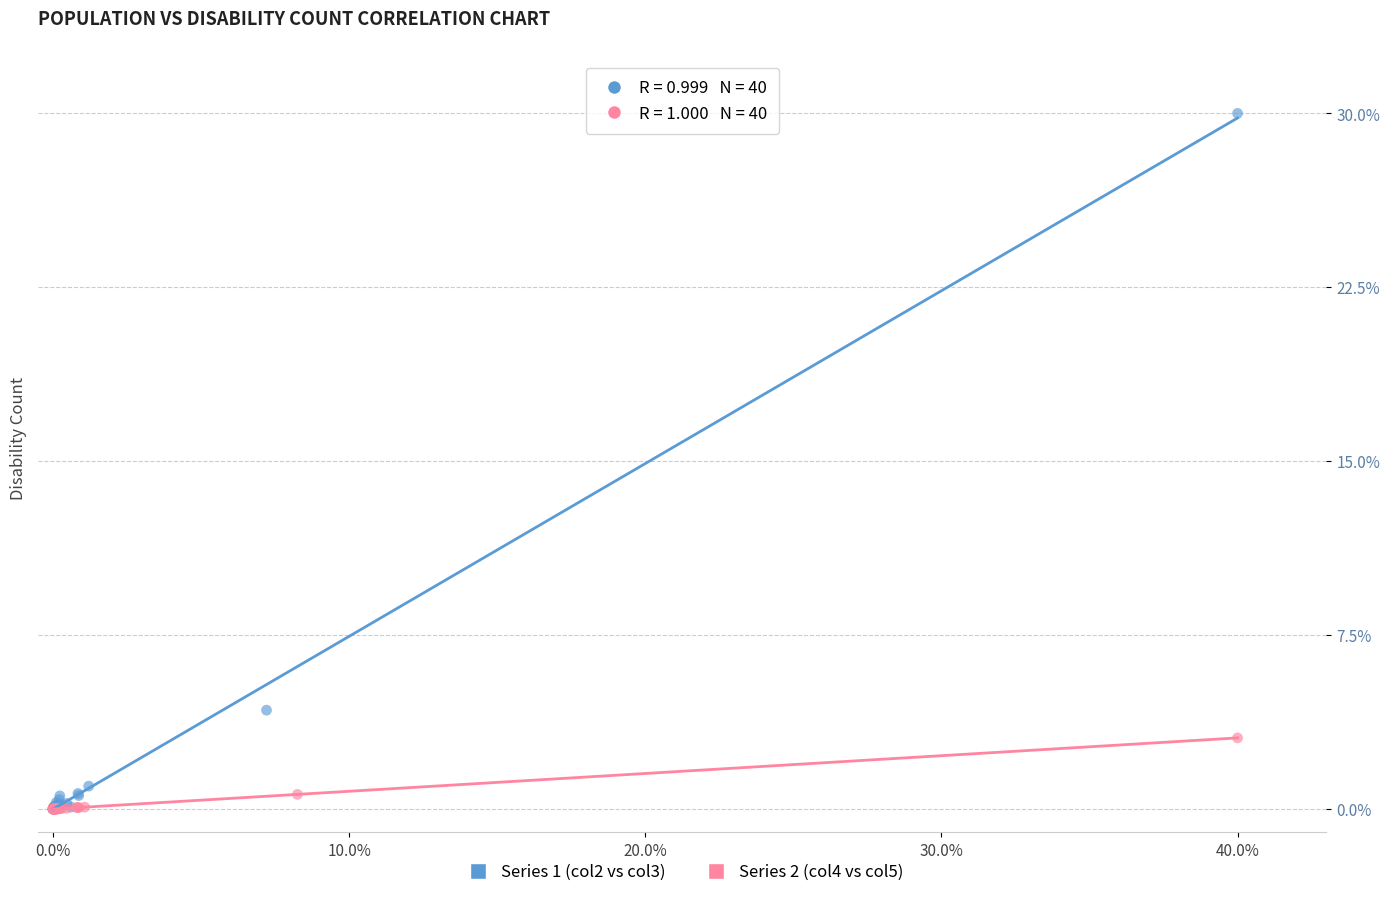

What are all the series names shown in the legend?

Series 1 (col2 vs col3), Series 2 (col4 vs col5)